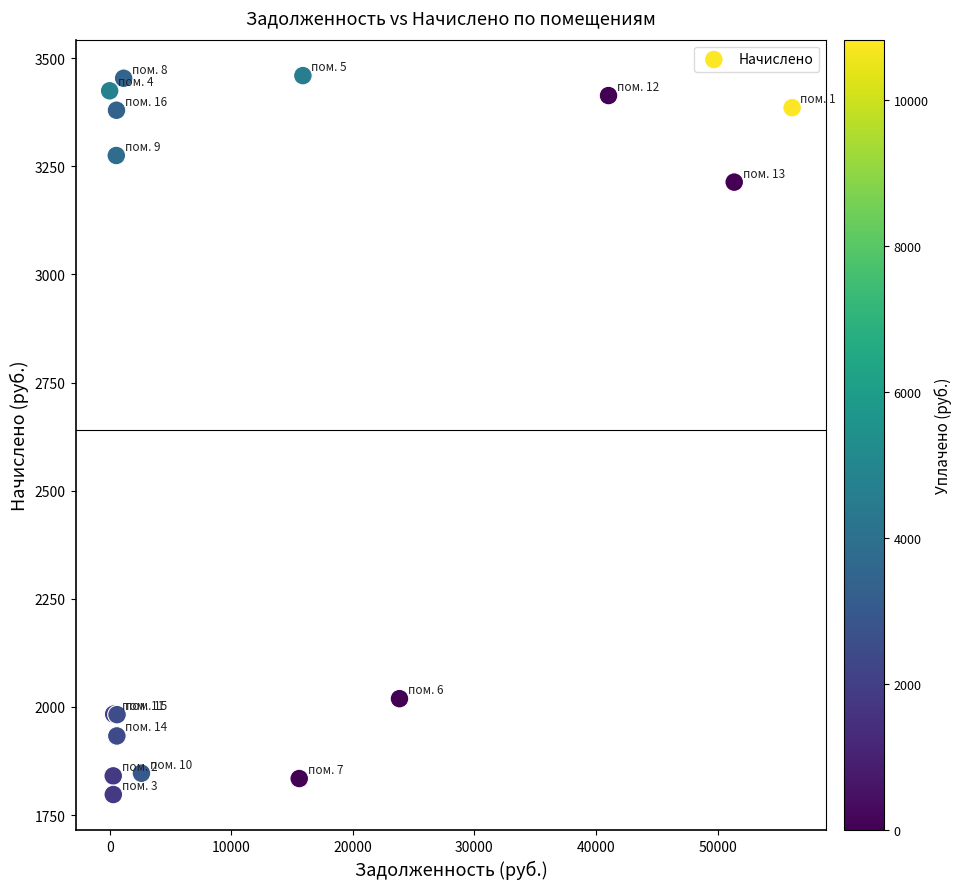

What Y value in the scatter plot is closest to 2628?

3213.4